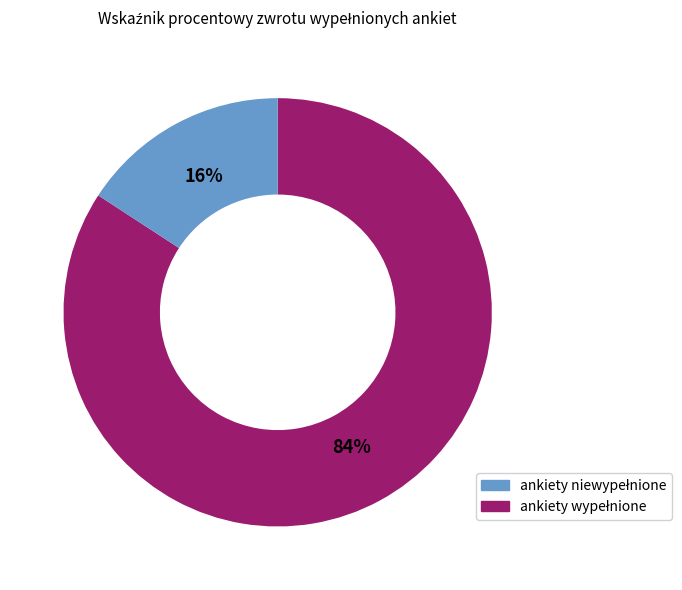

To the nearest percent, what is the difference between the largest and smallest slice percentages?

68%